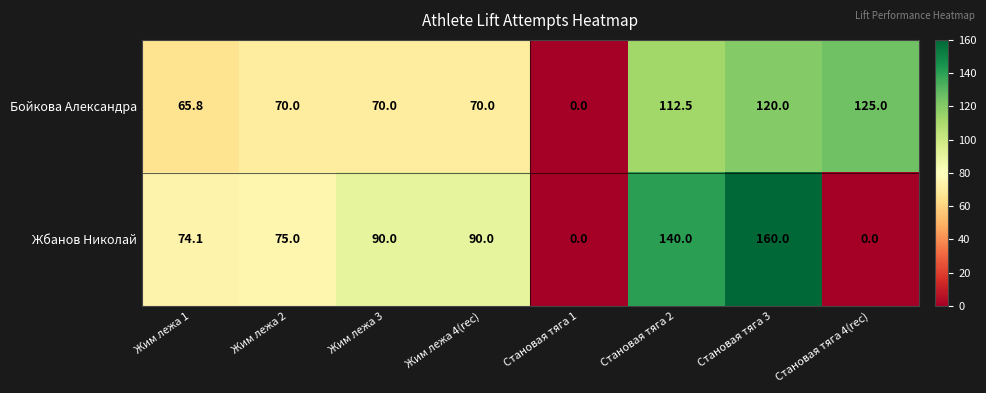

What is the sum of all Бойкова Александра values?

633.3